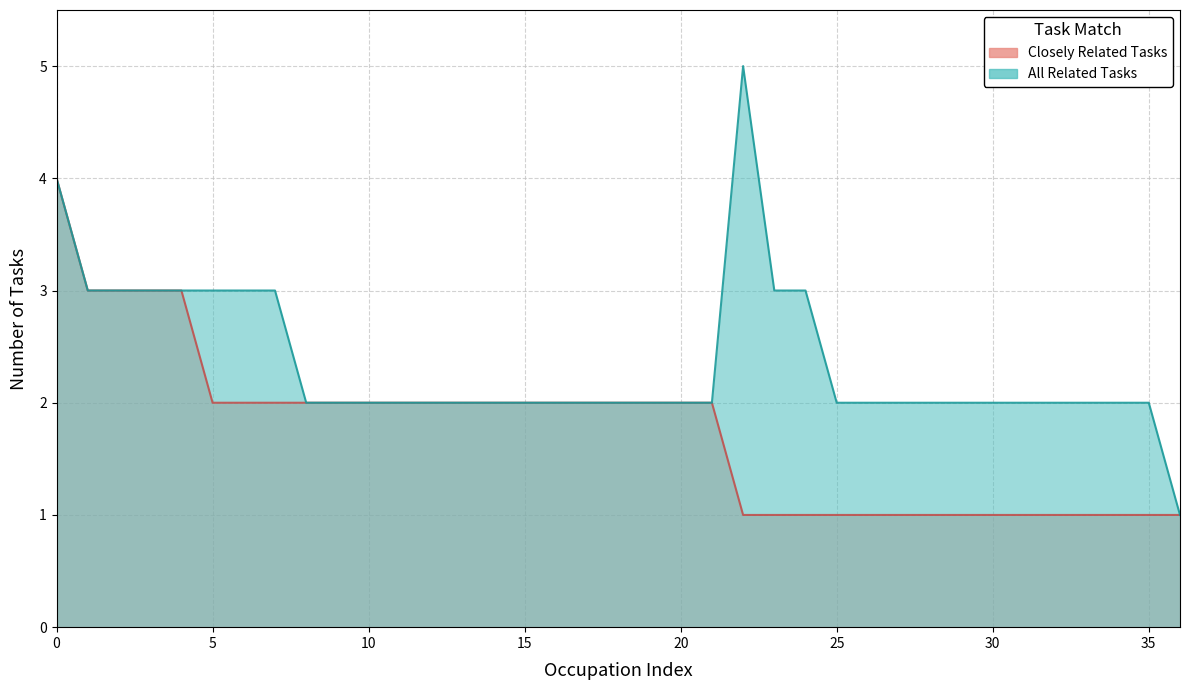

True or false: Closely Related Tasks and All Related Tasks intersect in this chart.

False